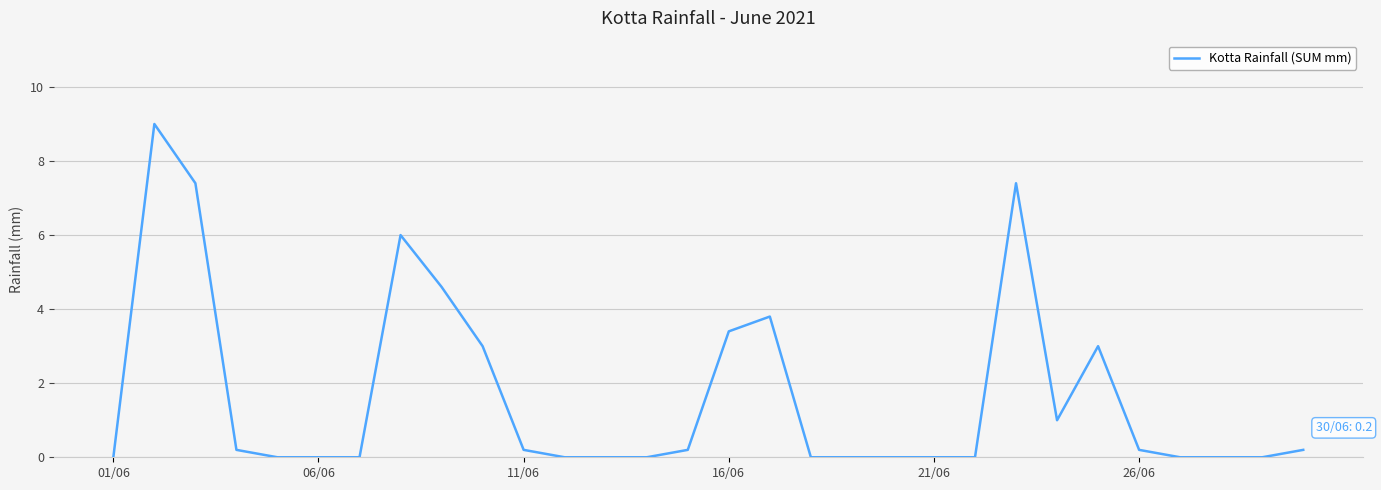

What is the greatest value displayed?

9.0